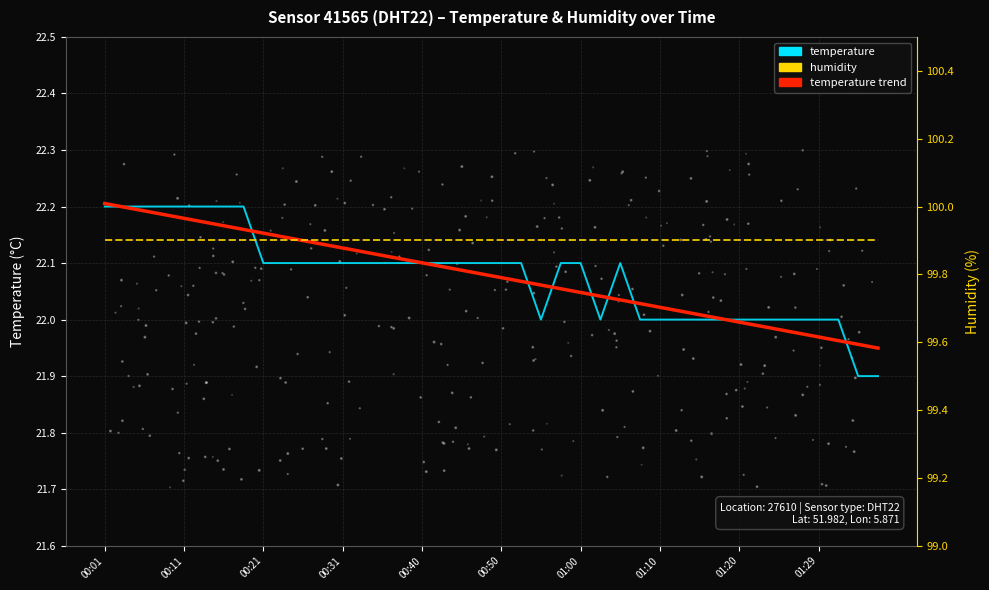

Which series reaches the maximum Y coordinate?

humidity